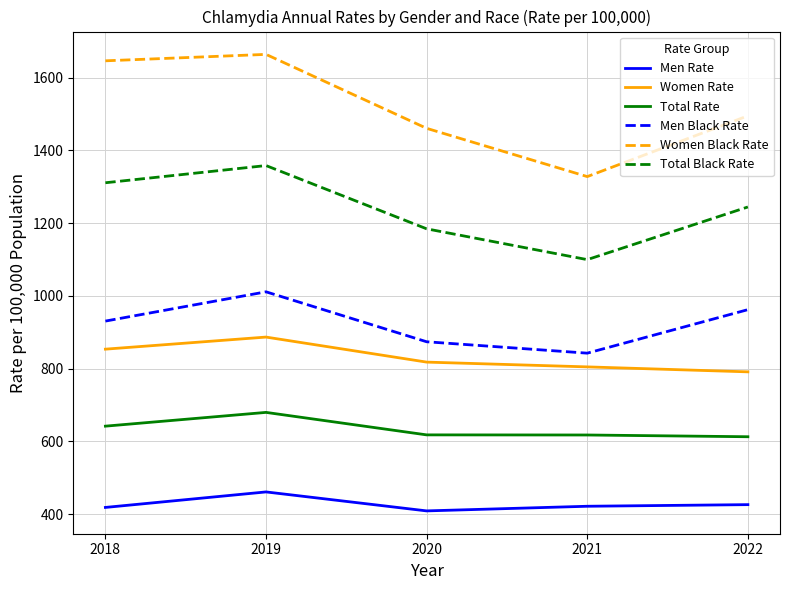

What is the difference between the Men Black Rate values at 2019 and 2020?

137.4